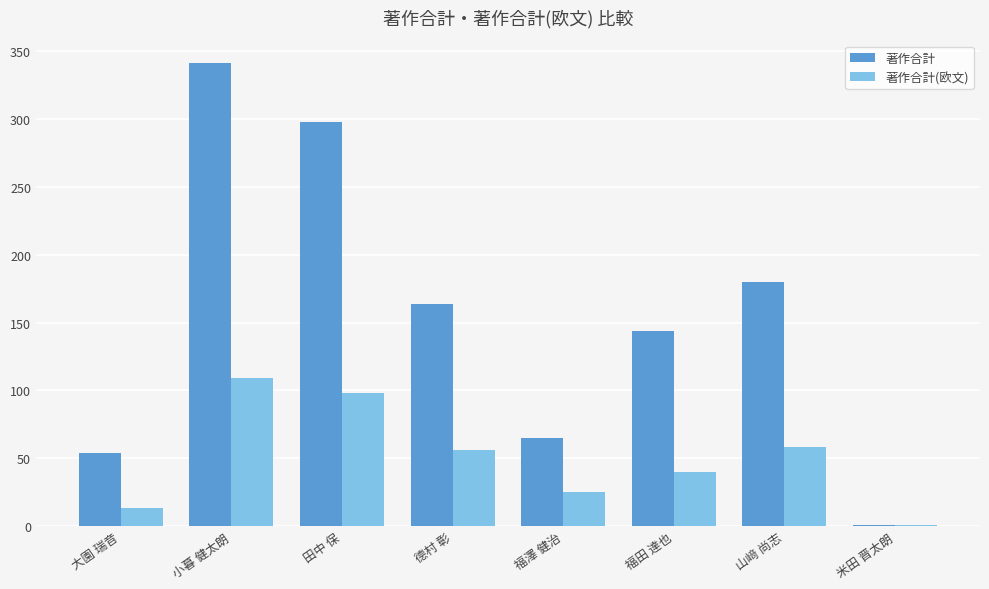

Which series has the largest total across all categories?

著作合計